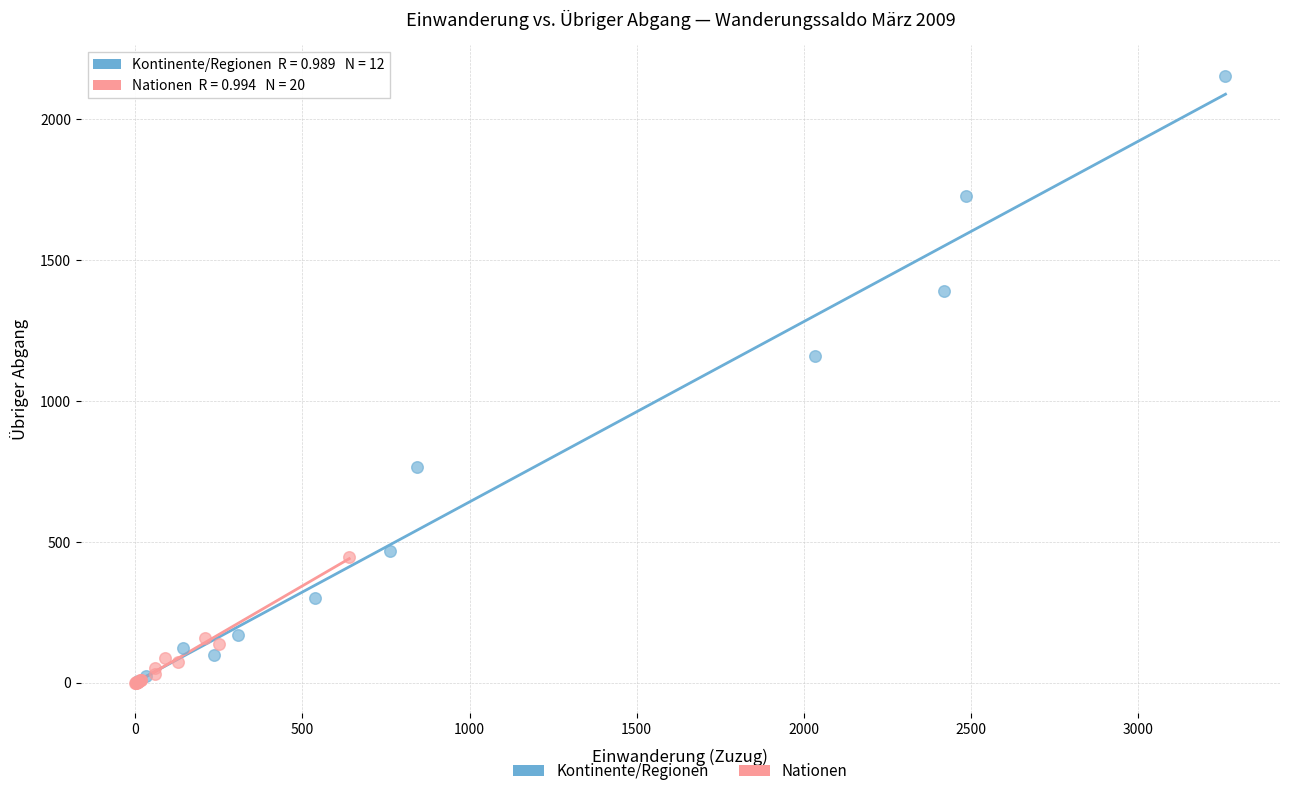

Which series has the largest Y range (max minus min)?

Kontinente/Regionen